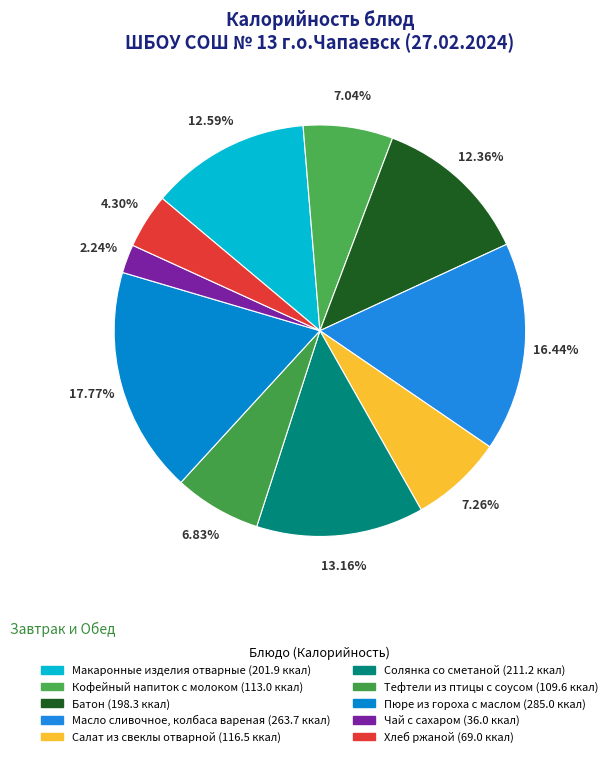

Count the number of slices in the pie.

10